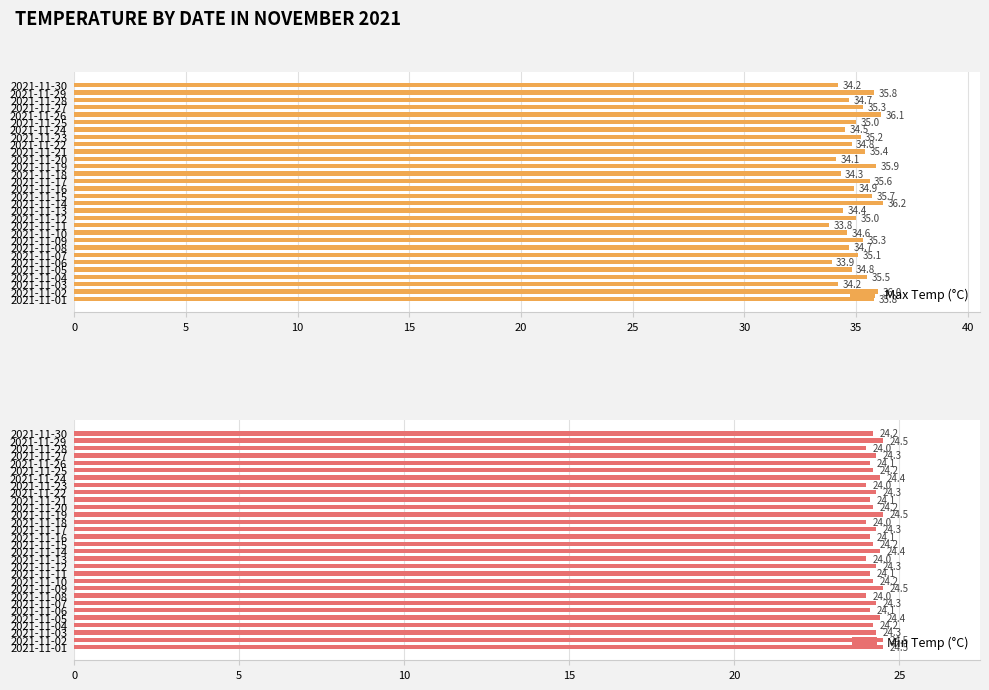

What is the difference between the maximum and minimum values in the Min Temp (°C) series?

0.5